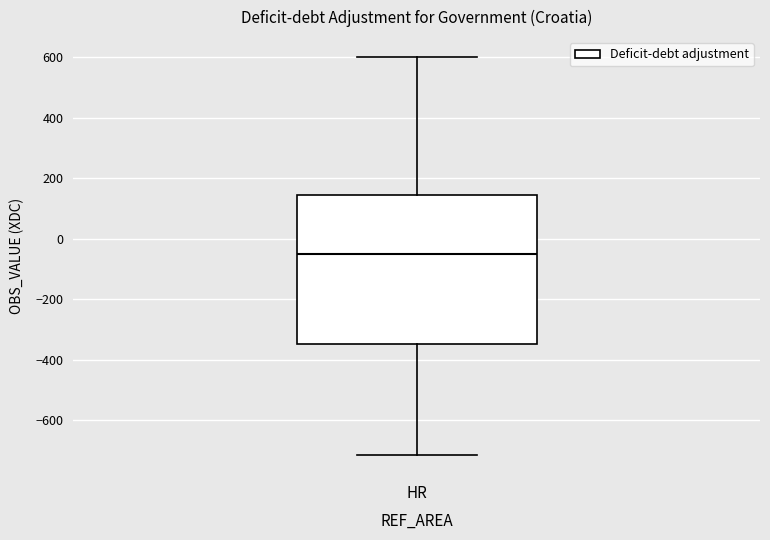

Where does the upper whisker of the box for HR end on the y-axis? The values are not printed on the chart, so give them approximately, as read against the axis.

600